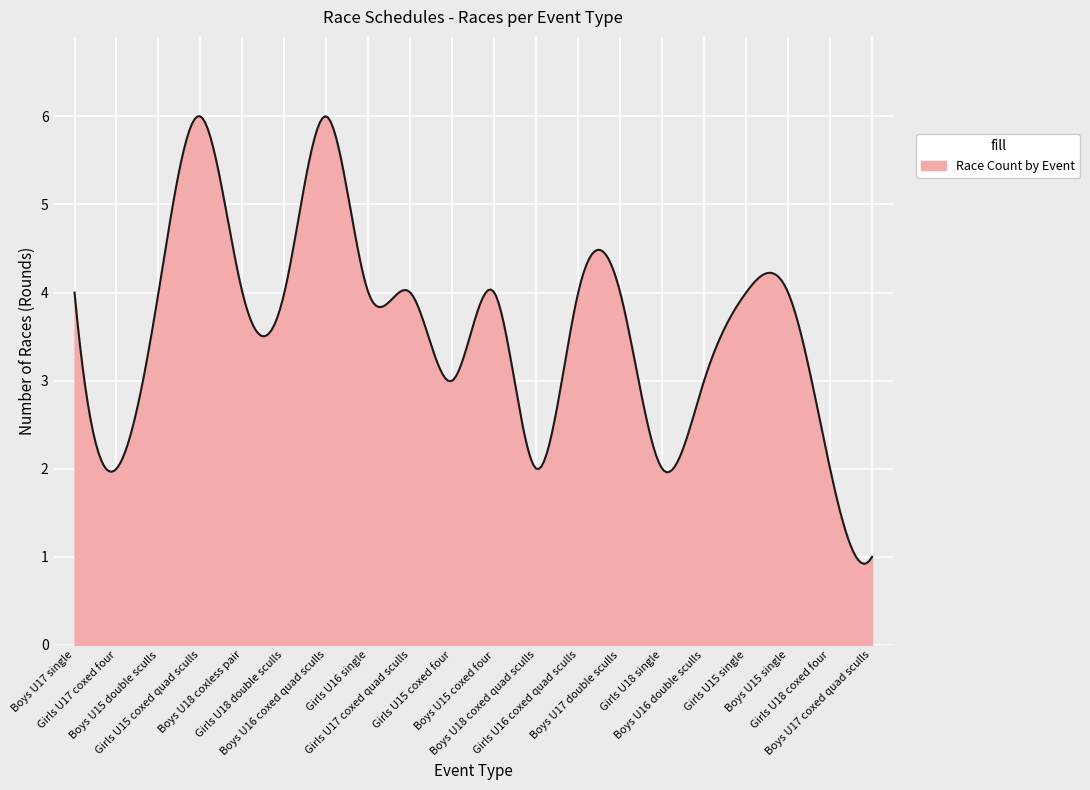

What is the difference between the maximum and minimum values?

5.1